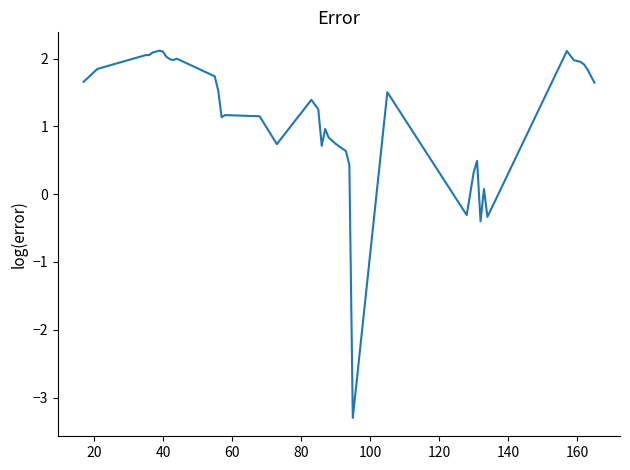

What is the difference between the maximum and minimum values?

5.4